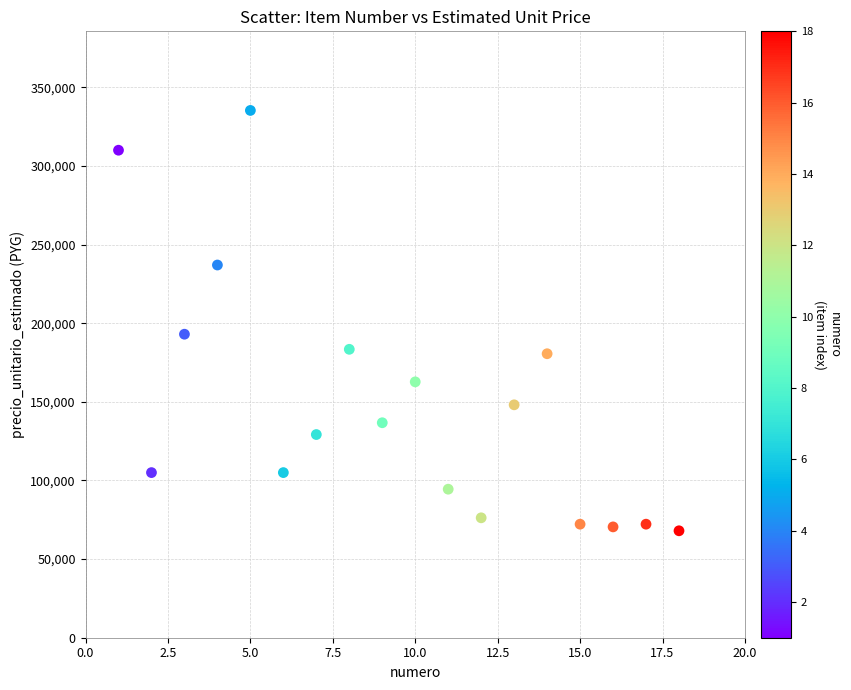

What is the range of Y values (max minus min)?

267300